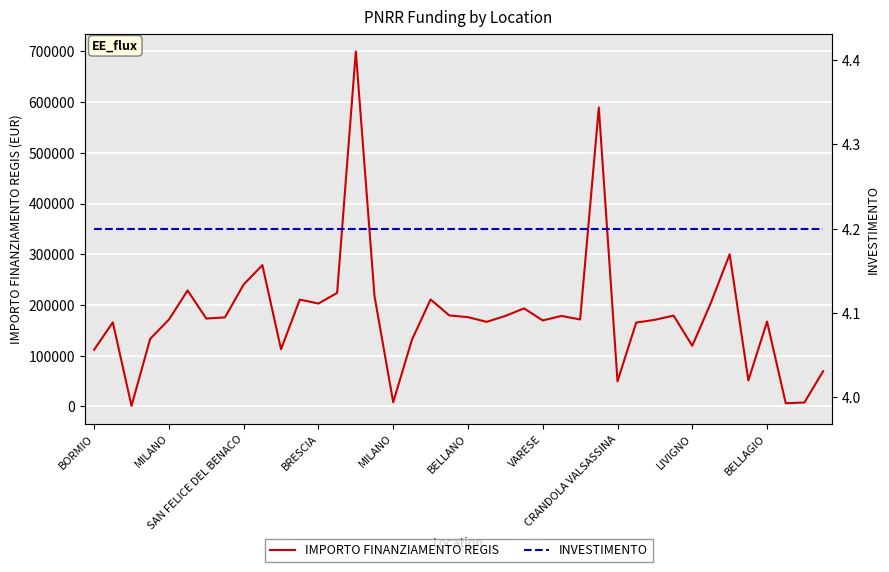

How many data points does each series have?

40